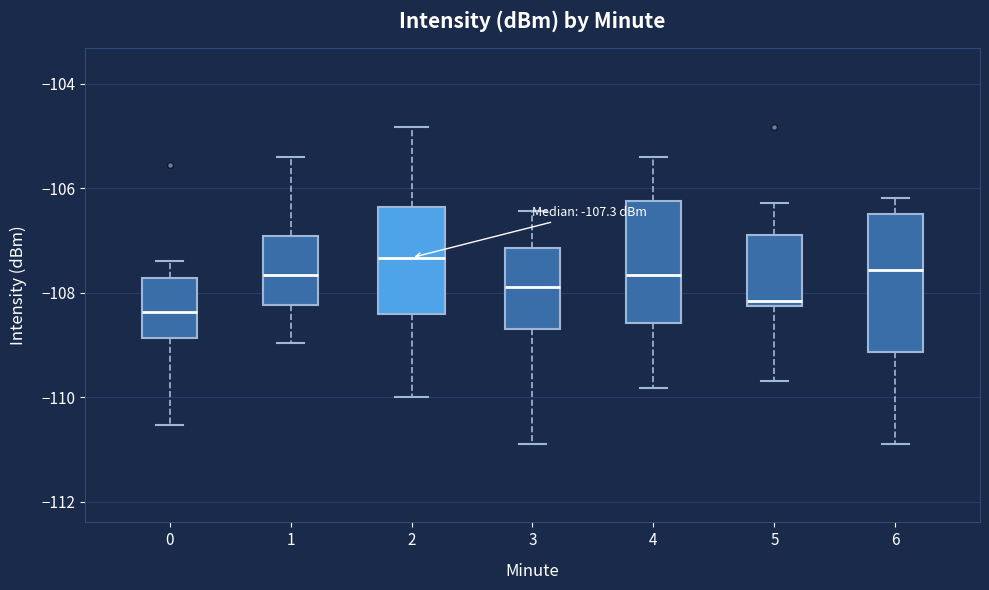

Which box's median line is the highest?

2